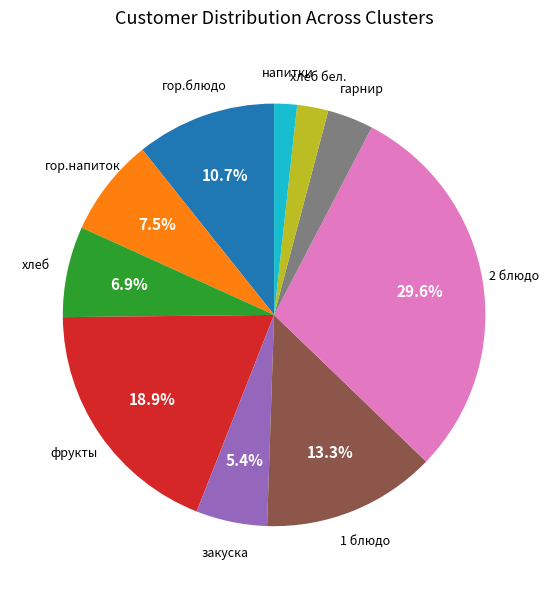

Does any single category account for the majority?

No